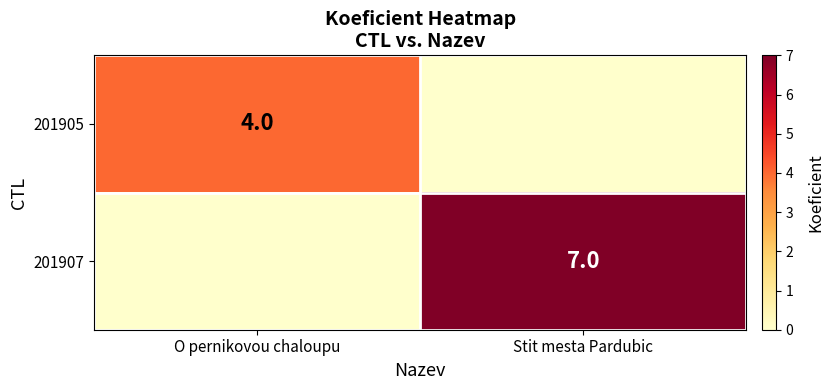

The value of 201905 at O pernikovou chaloupu is 4. True or false?

True